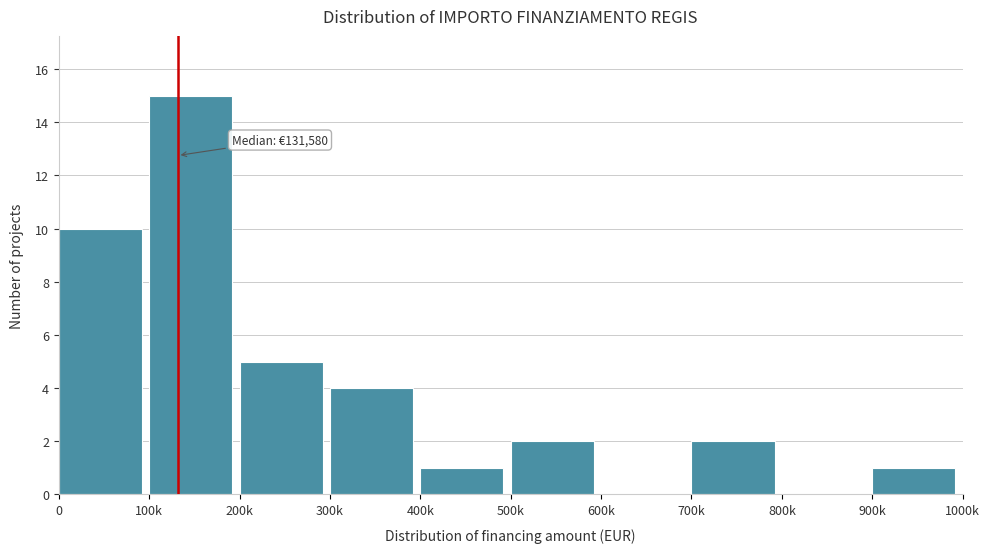

Reading left to right, transcribe all the data shown in this chart.

0=10	100k=15	200k=5	300k=4	400k=1	500k=2	600k=0	700k=2	800k=0	900k=1